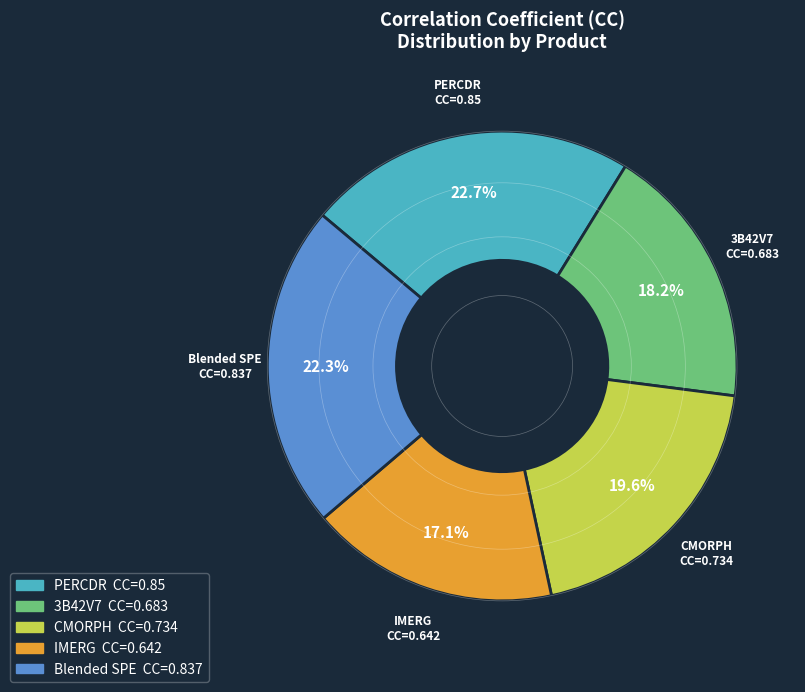

To the nearest percent, what is the combined percentage of Blended SPE and CMORPH?

42%